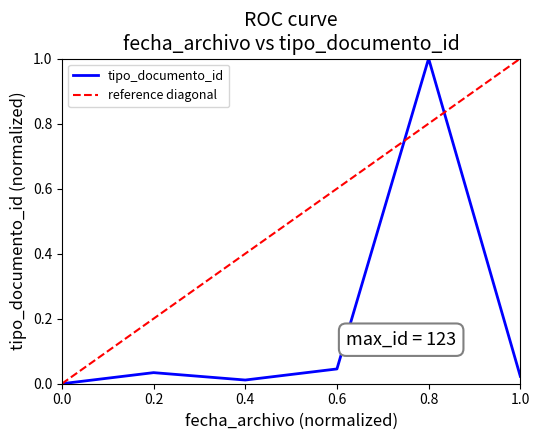

At which label does tipo_documento_id reach its peak?

0.8